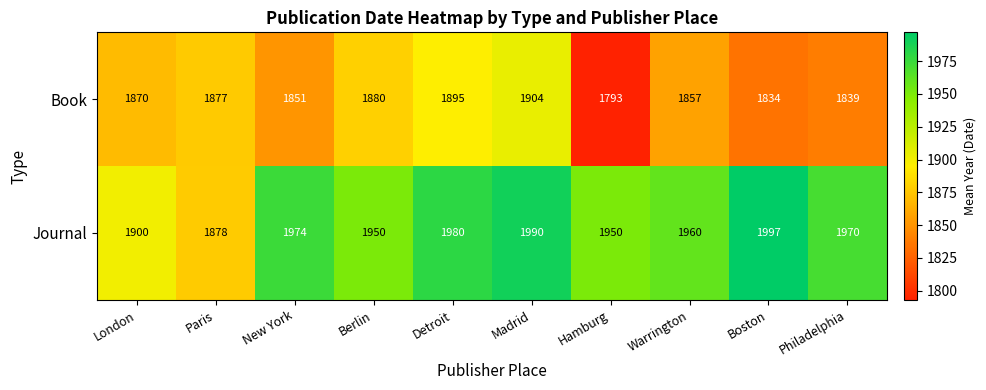

At which category does the chart reach its minimum across all series?

Hamburg